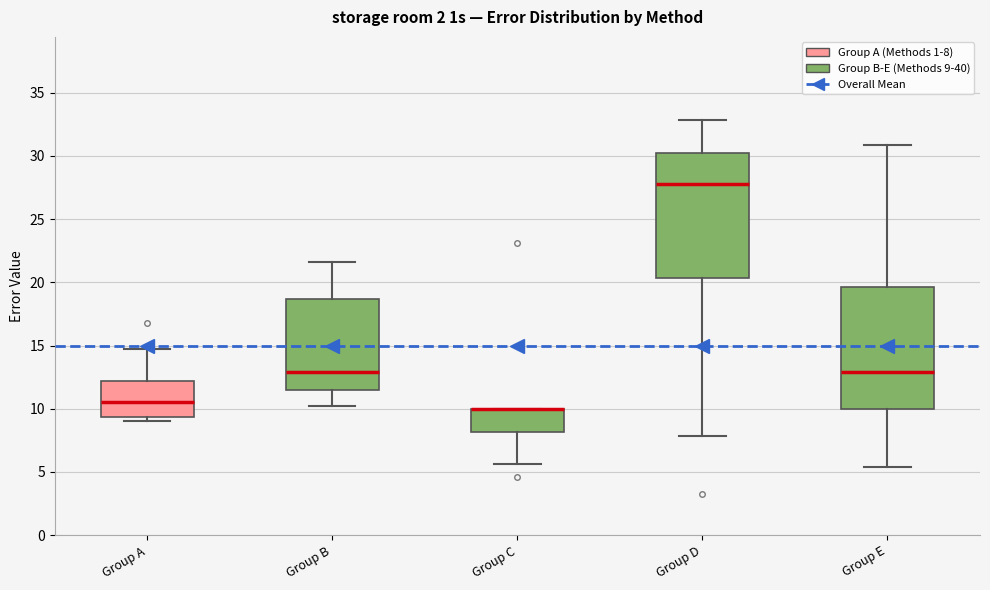

Reading left to right, transcribe this box plot: for each box, give where its median line is, the range the box spans, and where its two whiskers end, as read against the y-axis. The values are not printed on the chart, so give them approximately, as read against the axis.

Group A: median 10.5, box 9.5 to 12.0, whiskers 9.0 to 14.5
Group B: median 13.0, box 11.5 to 18.5, whiskers 10.0 to 21.5
Group C: median 10.0 (drawn on the box's upper edge), box 8.0 to 10.0, whiskers 5.5 to 10.0
Group D: median 28.0, box 20.5 to 30.0, whiskers 8.0 to 33.0
Group E: median 13.0, box 10.0 to 19.5, whiskers 5.5 to 31.0